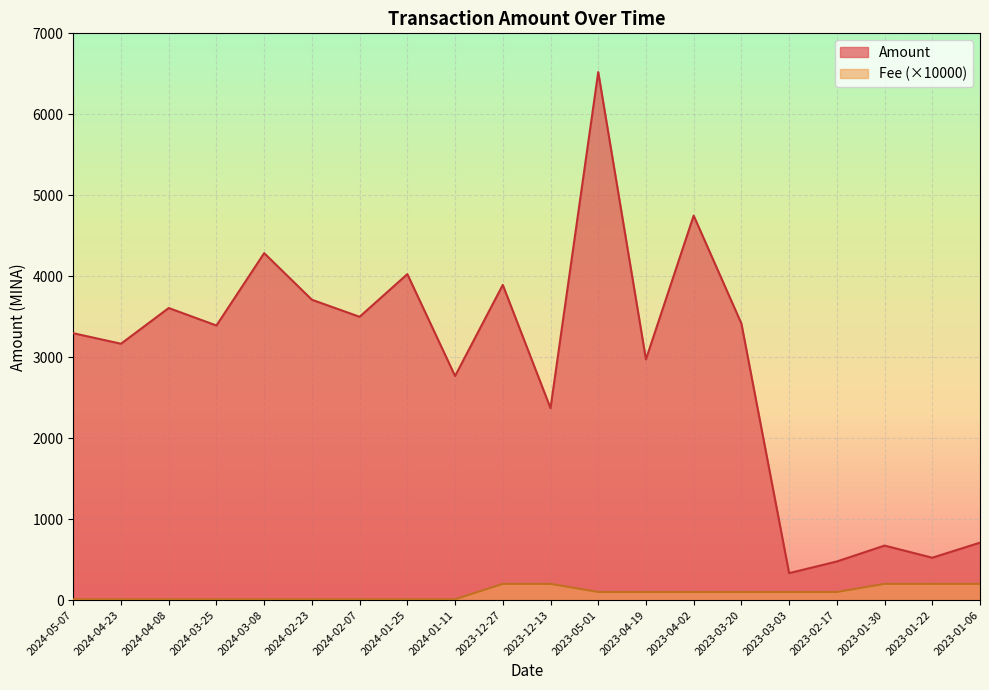

True or false: Amount and Fee cross at least once.

False